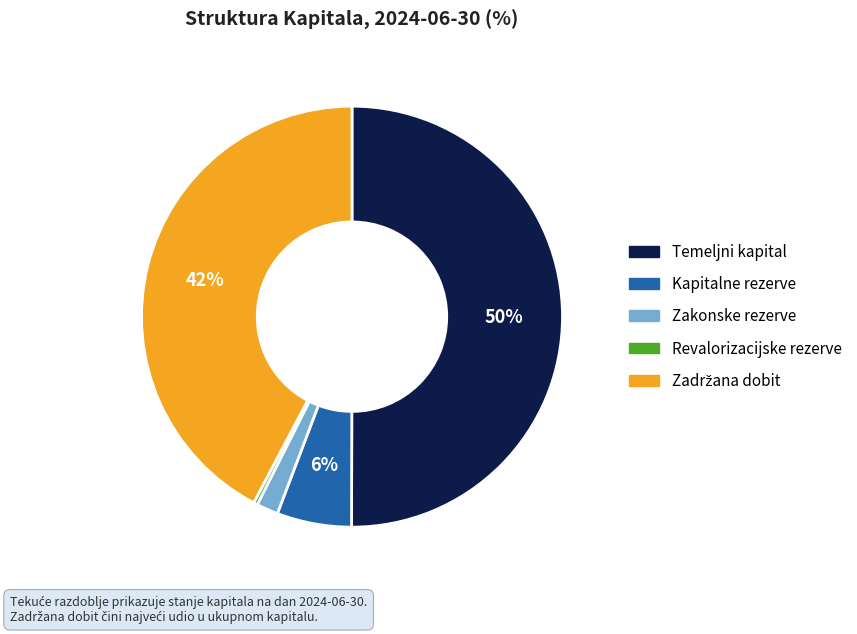

To the nearest percent, what is the difference between the largest and smallest slice percentages?

50%